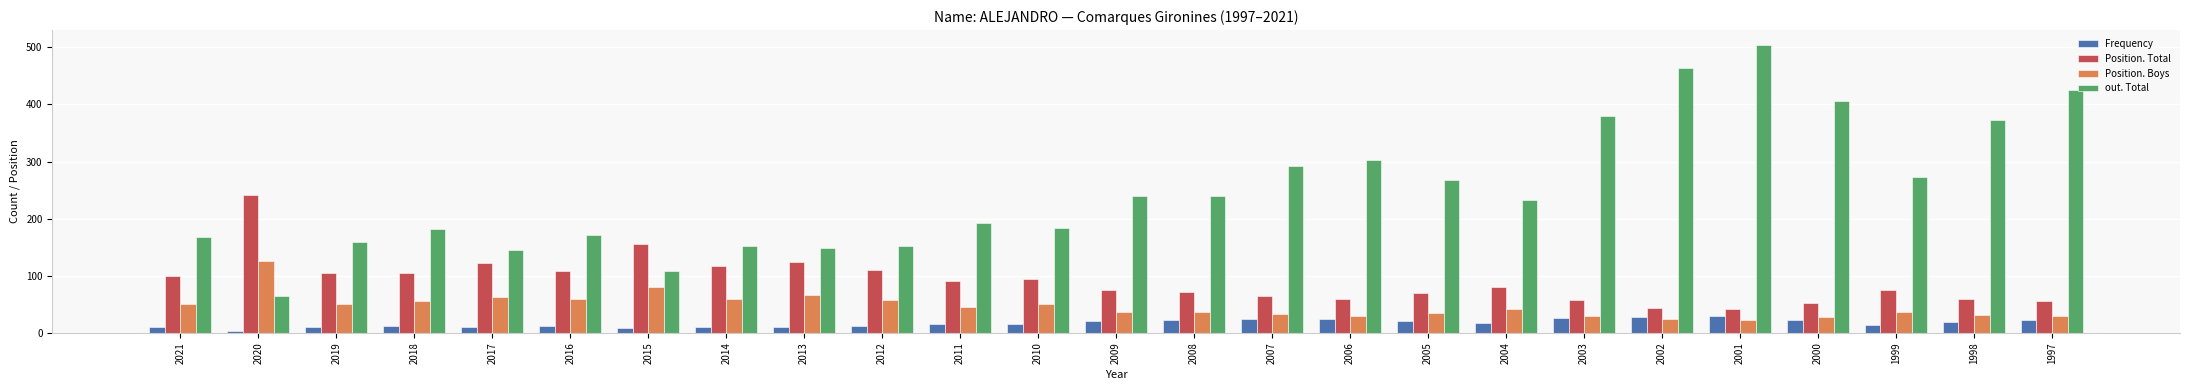

Which series has the largest range (max minus min)?

out. Total